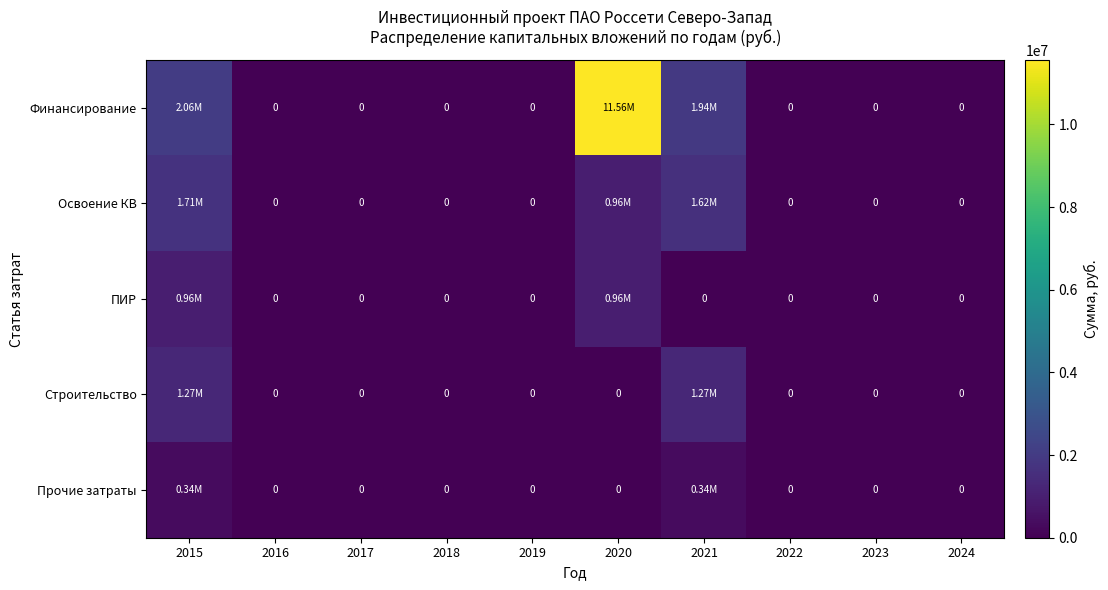

What is the difference between the second highest and second lowest values in the Строительство series?

1274480